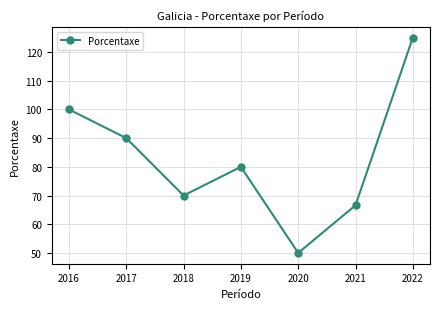

What is the value of the 7th point from the left?

125.0